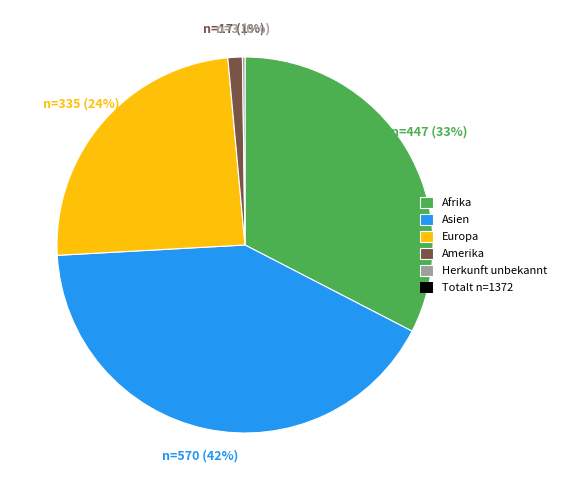

To the nearest percent, what is the average slice percentage?

20%